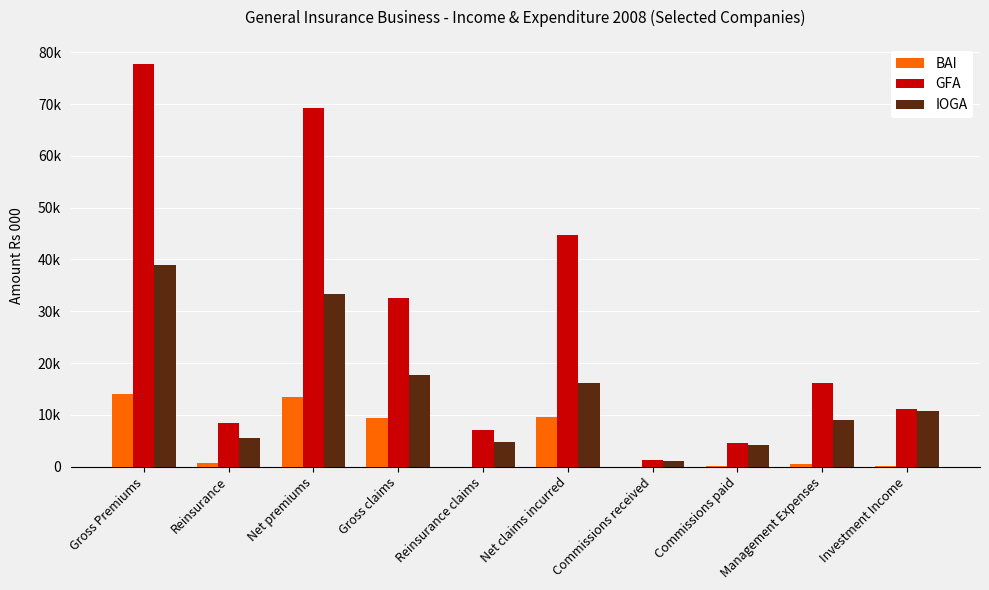

What is the difference between the highest and lowest values at Gross claims?

23151